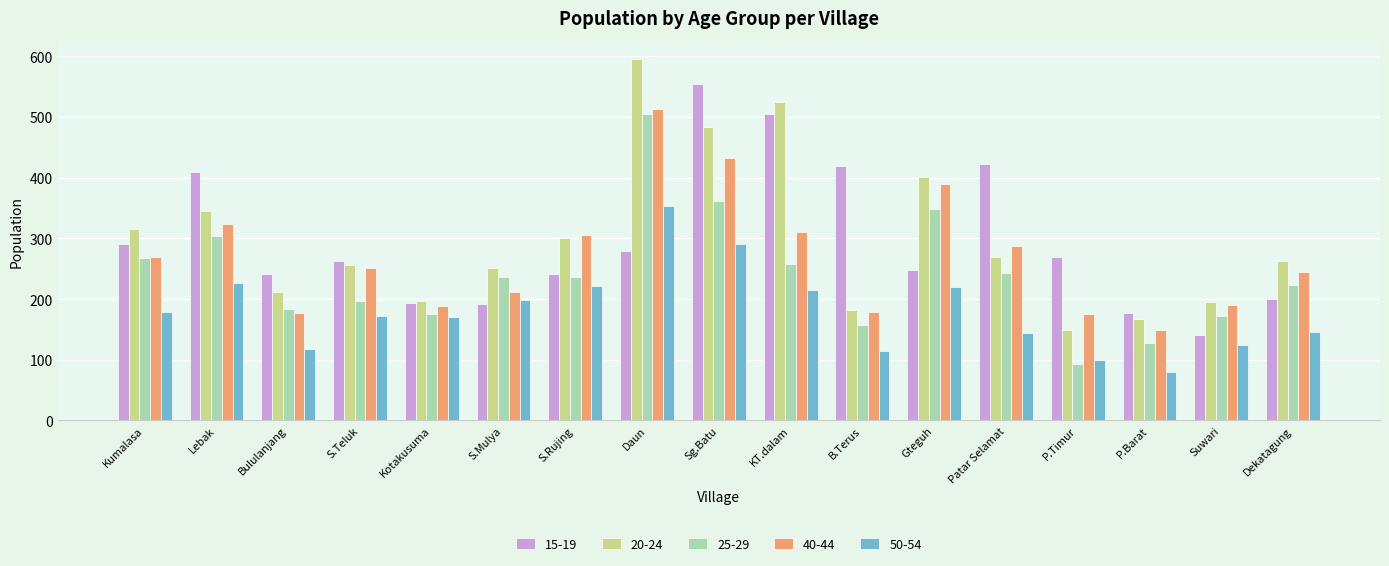

What is the label of the 13th bar from the left?

Patar Selamat